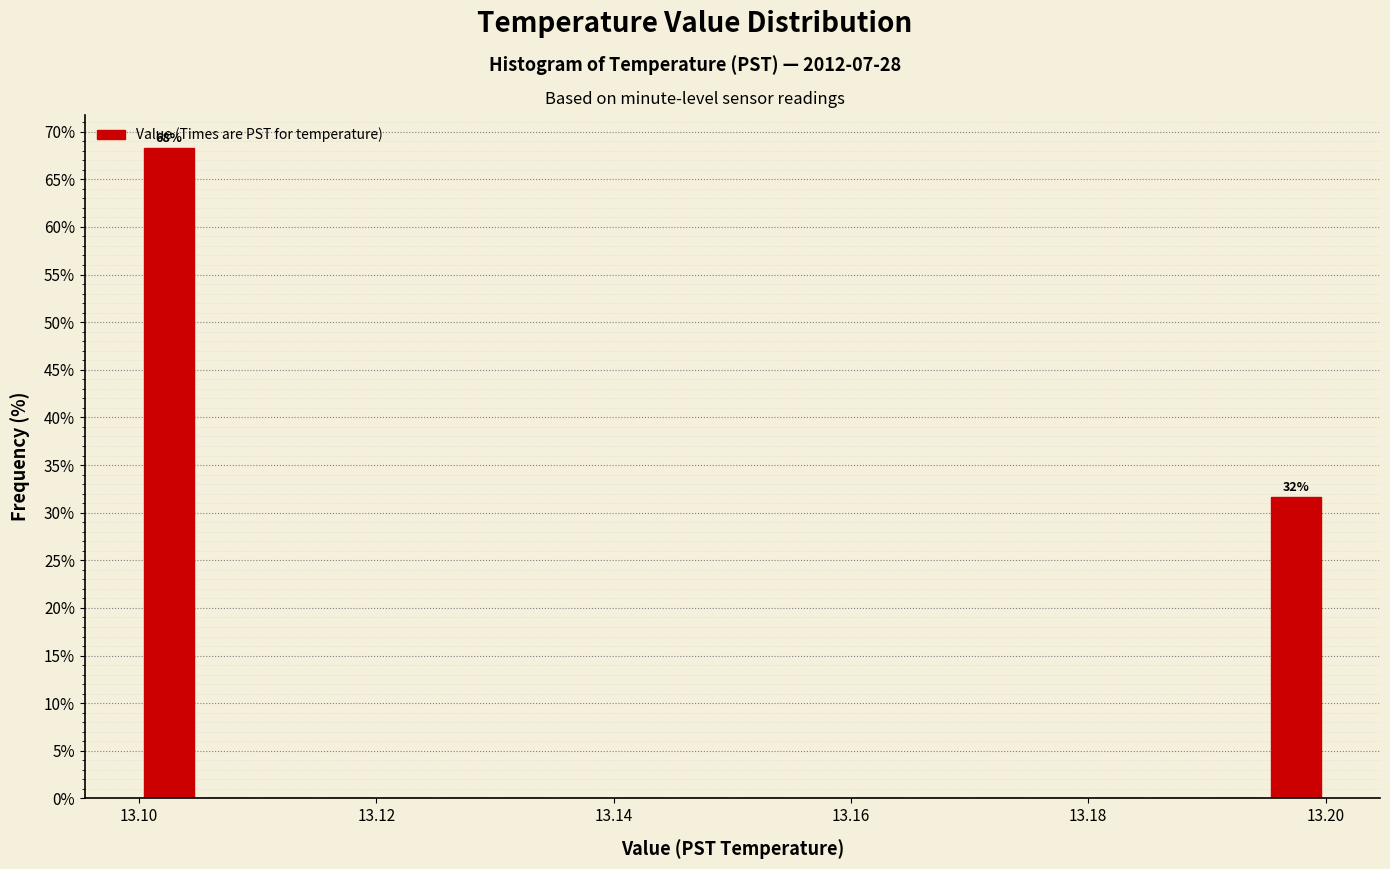

Read against the x-axis, roughly where is the centre of the tallest bar?

13.102